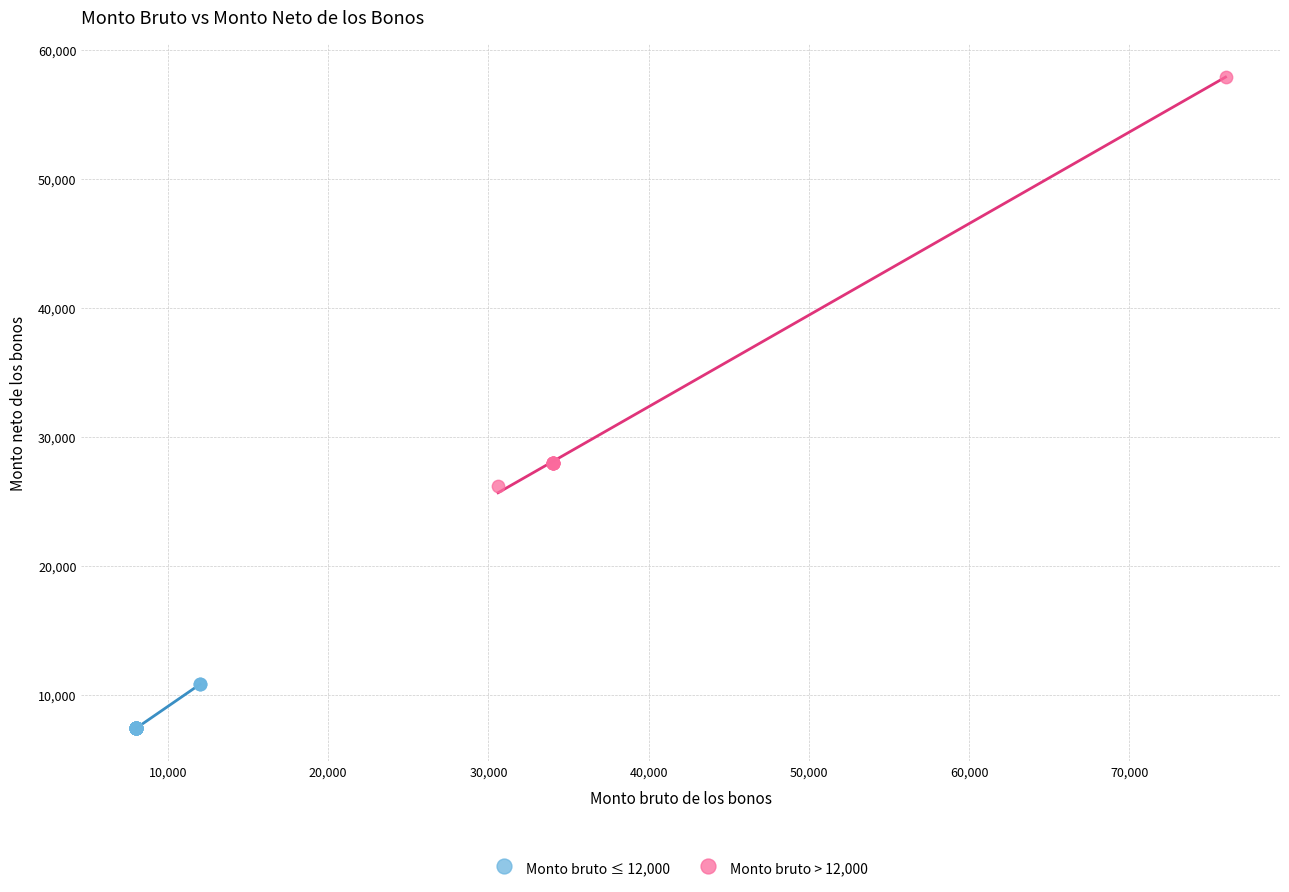

Which series has the widest spread of Y values?

Monto bruto > 12,000